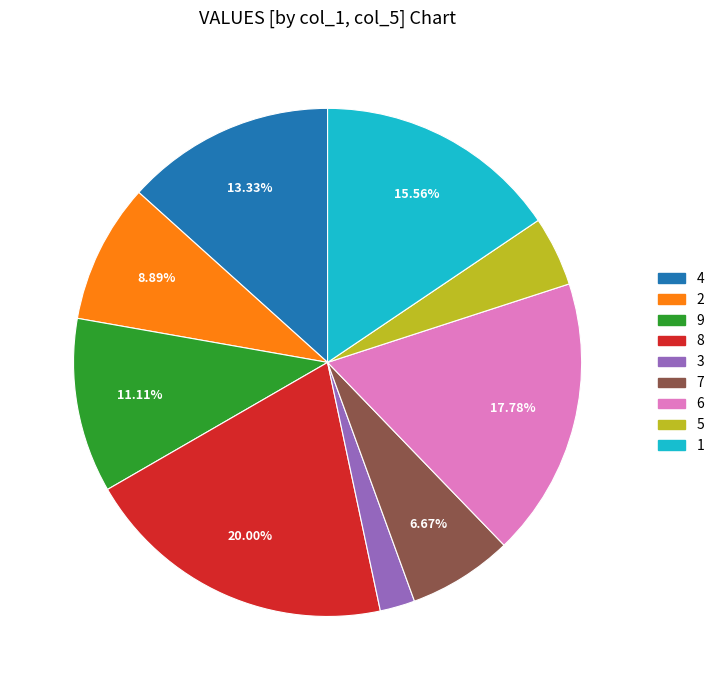

The 1 slice represents 16% of the pie. True or false?

True